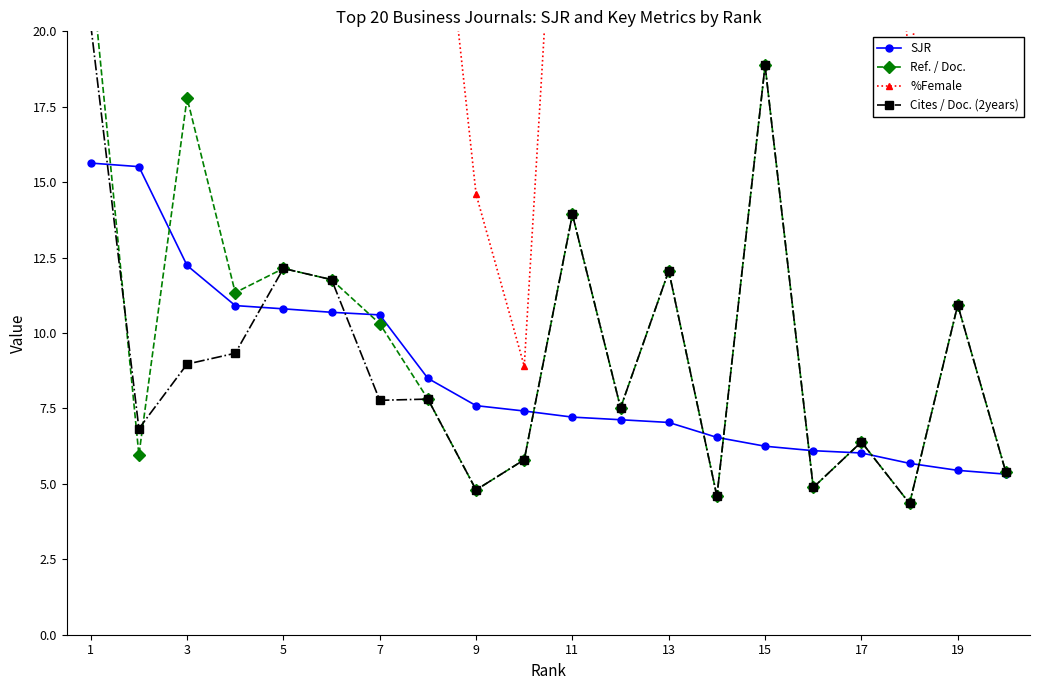

How many interior local peaks does the Cites / Doc. (2years) series have?

7